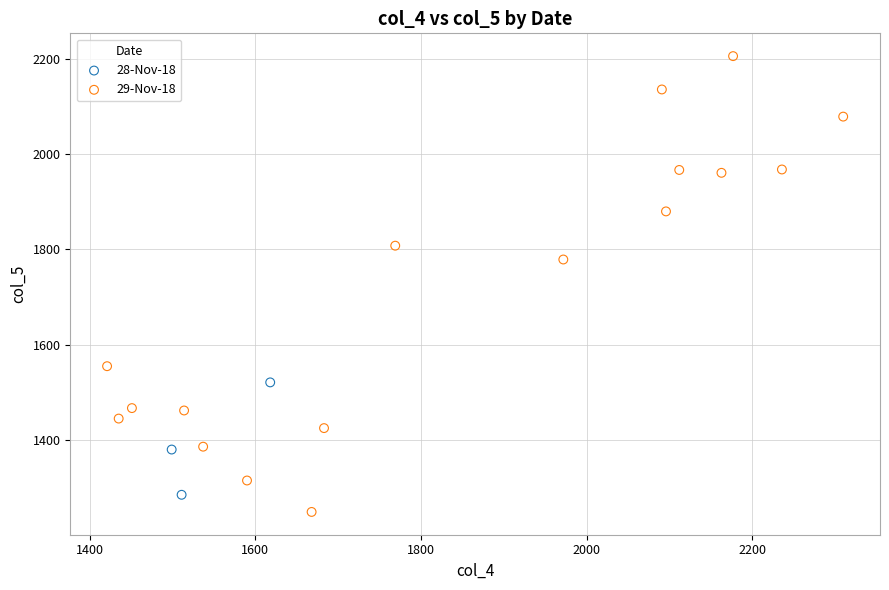

Which series has the widest spread of Y values?

29-Nov-18